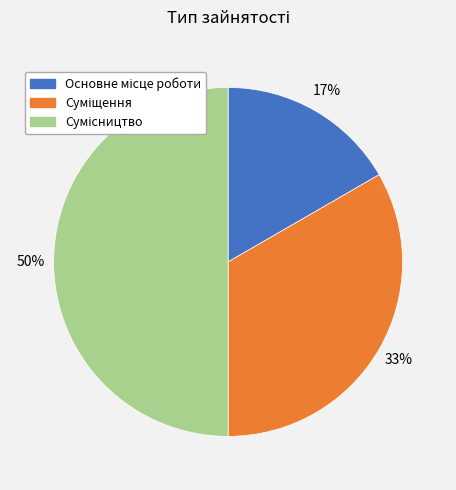

To the nearest percent, what is the average slice percentage?

33%